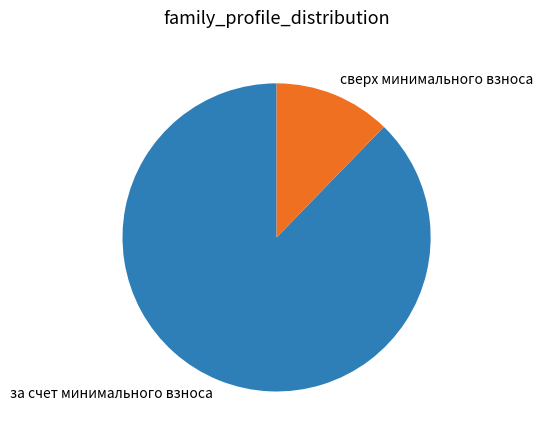

Rank the categories by value from highest to lowest.

за счет минимального взноса, сверх минимального взноса